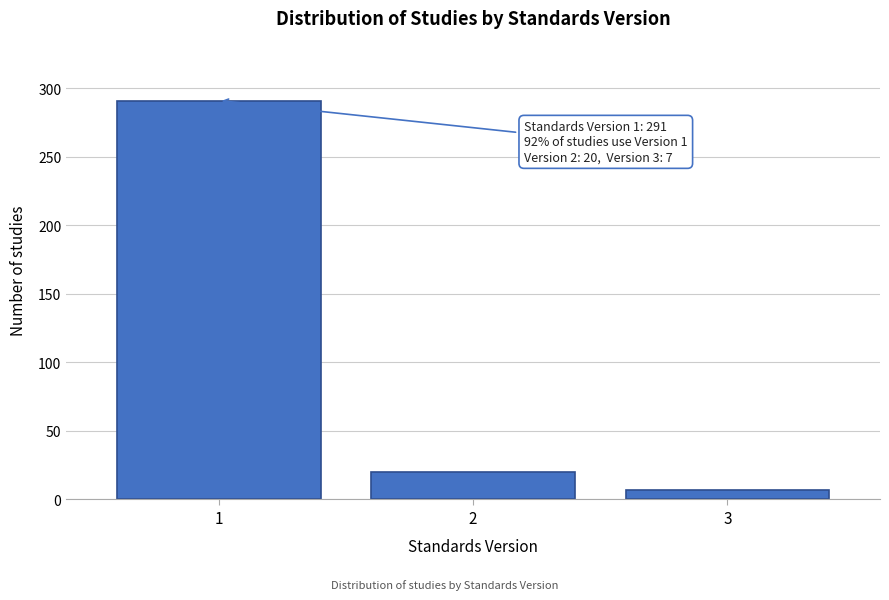

Reading left to right, list all the values displayed in this chart.

291	20	7